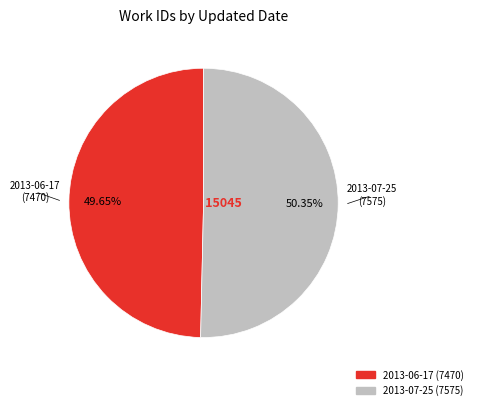

Which category accounts for the majority?

2013-07-25